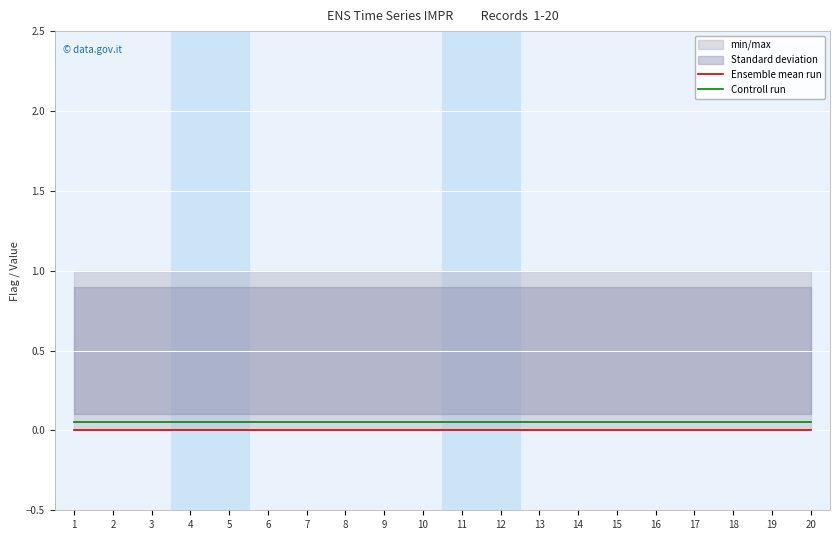

Is this an area chart (filled region under the line)?

No